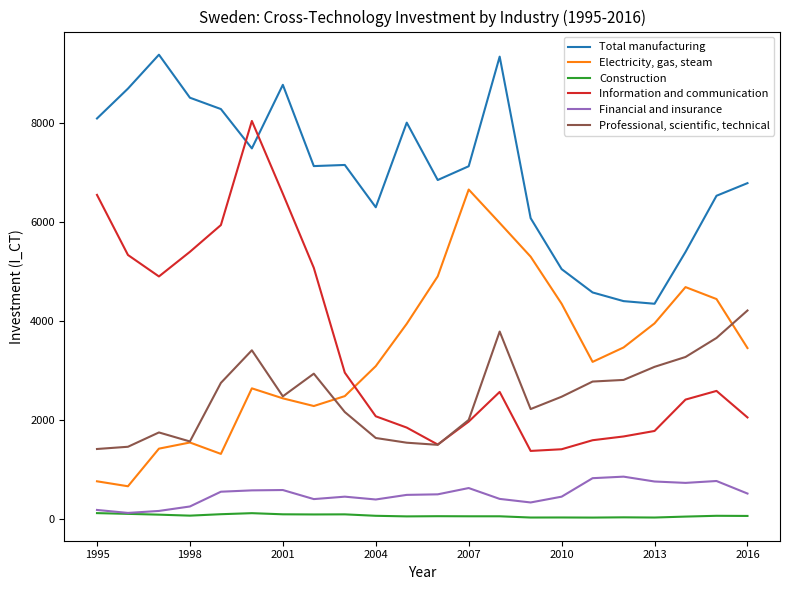

Rank the series by their maximum value, from highest to lowest.

Total manufacturing, Information and communication, Electricity, gas, steam, Professional, scientific, technical, Financial and insurance, Construction